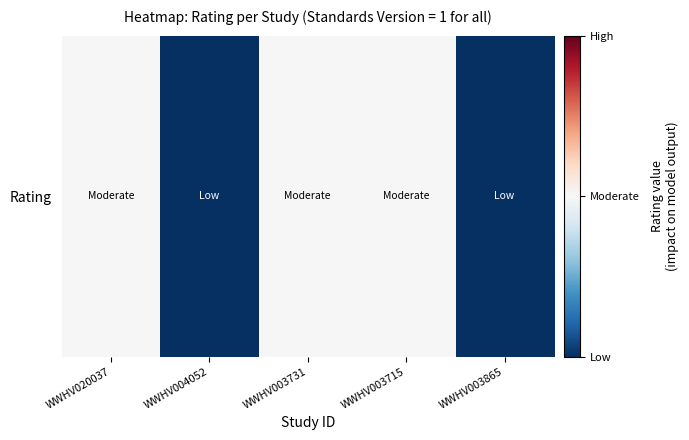

Reading left to right, what are all the values shown in this chart?

0	-1	0	0	-1